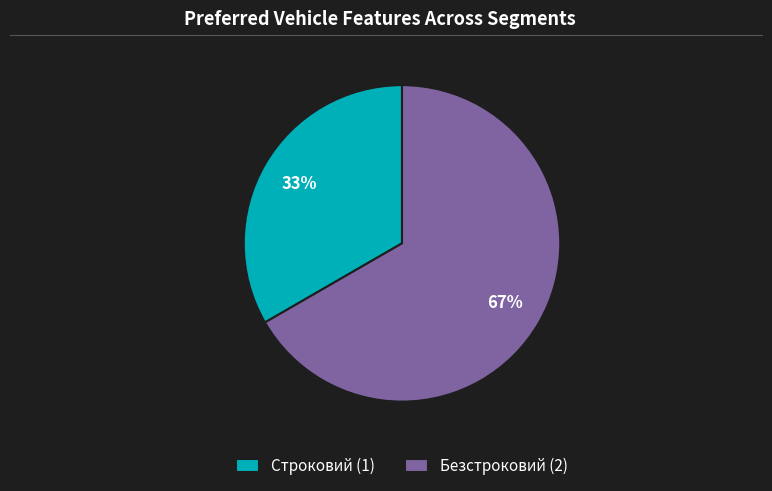

Approximately how many times larger is the value at Строковий compared to Безстроковий?

0.5